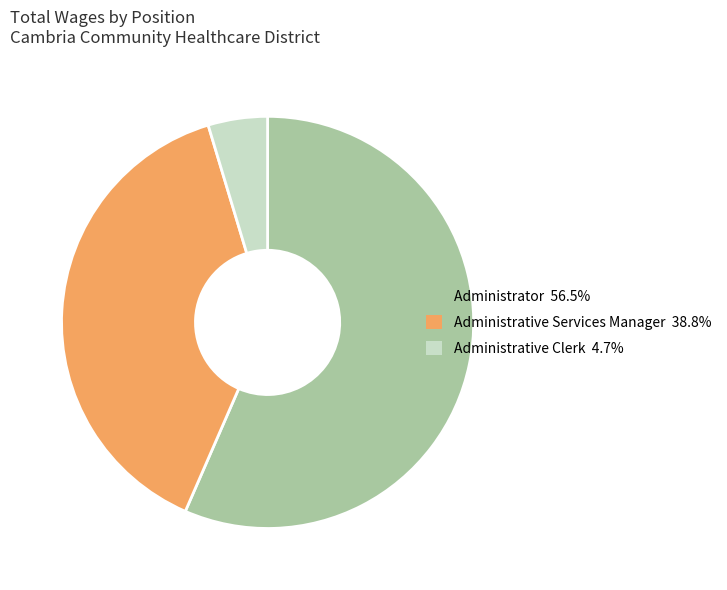

Which slice is the largest?

Administrator